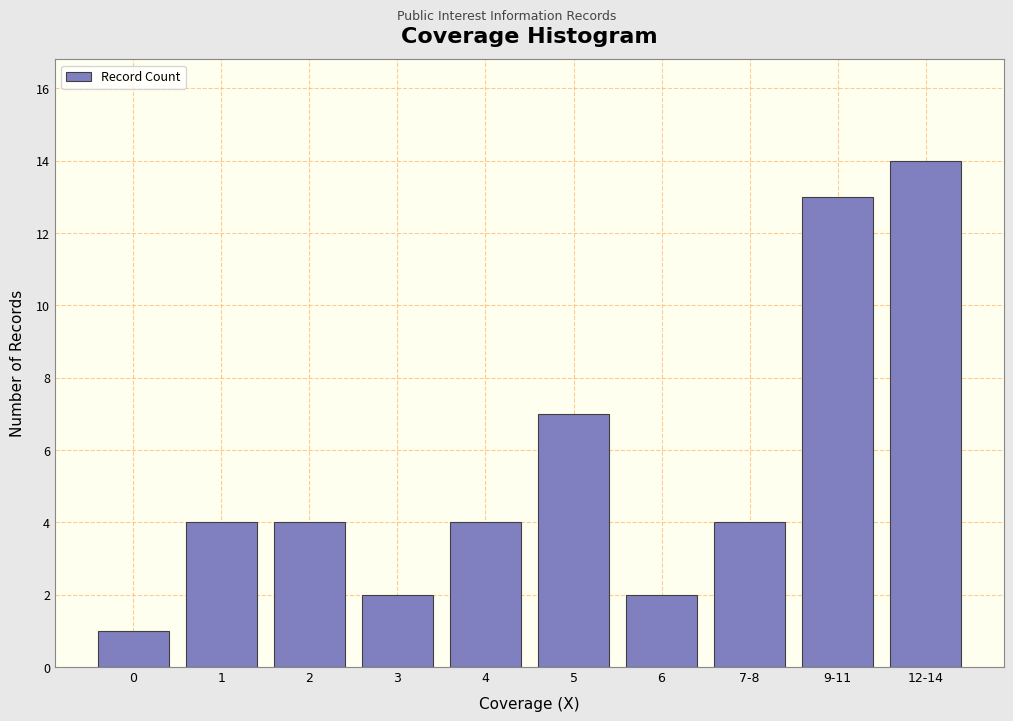

Reading right to left, extract all data points from this chart.

12-14=14	9-11=13	7-8=4	6=2	5=7	4=4	3=2	2=4	1=4	0=1